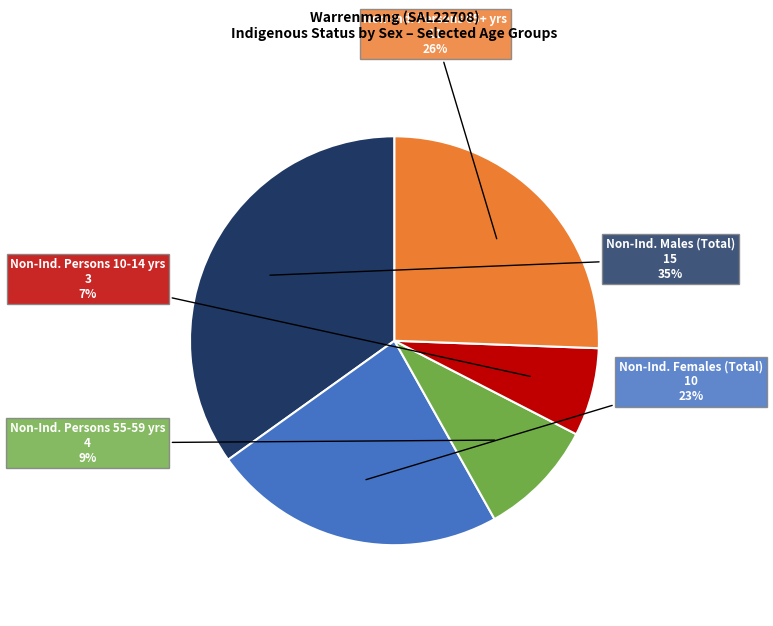

To the nearest percent, what is the average slice percentage?

20%